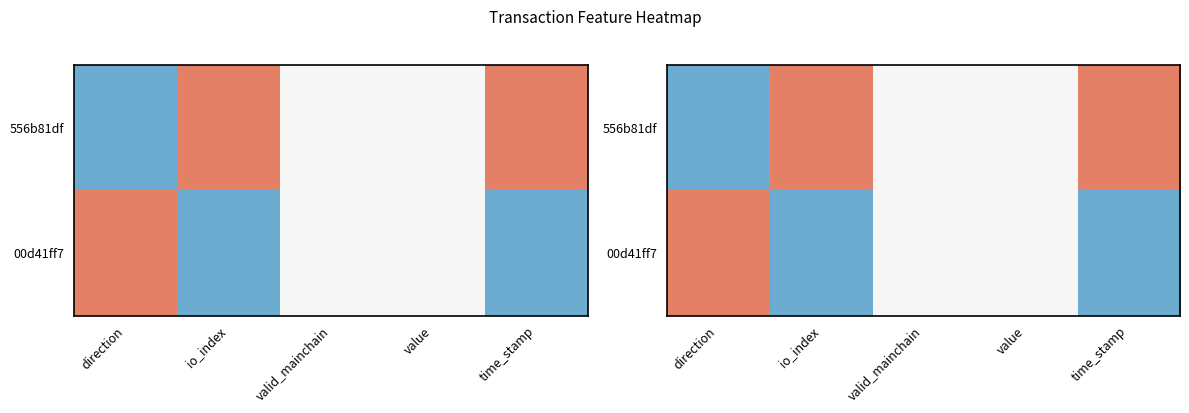

Is the value of 00d41ff7 at time_stamp greater than the value of 556b81df at direction?

No